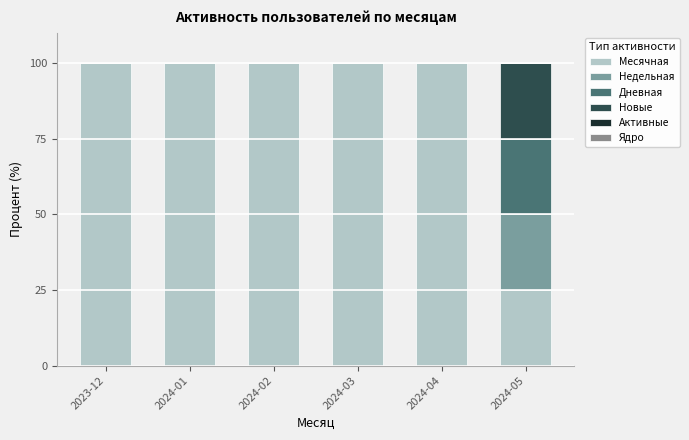

What is the average value of the Месячная series?

88